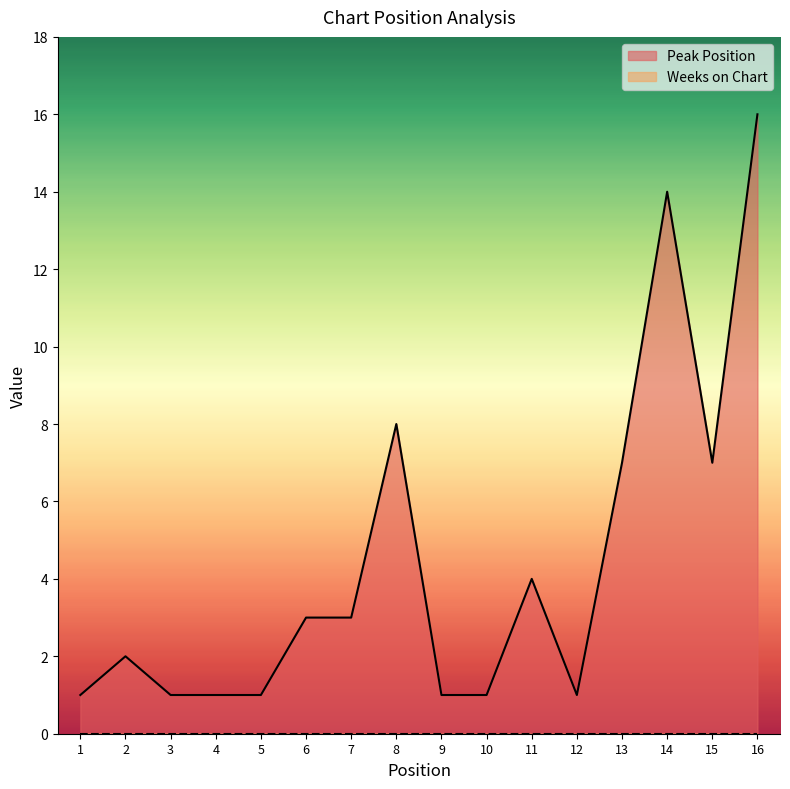

What is the sum of the values at 9 and 12?

2